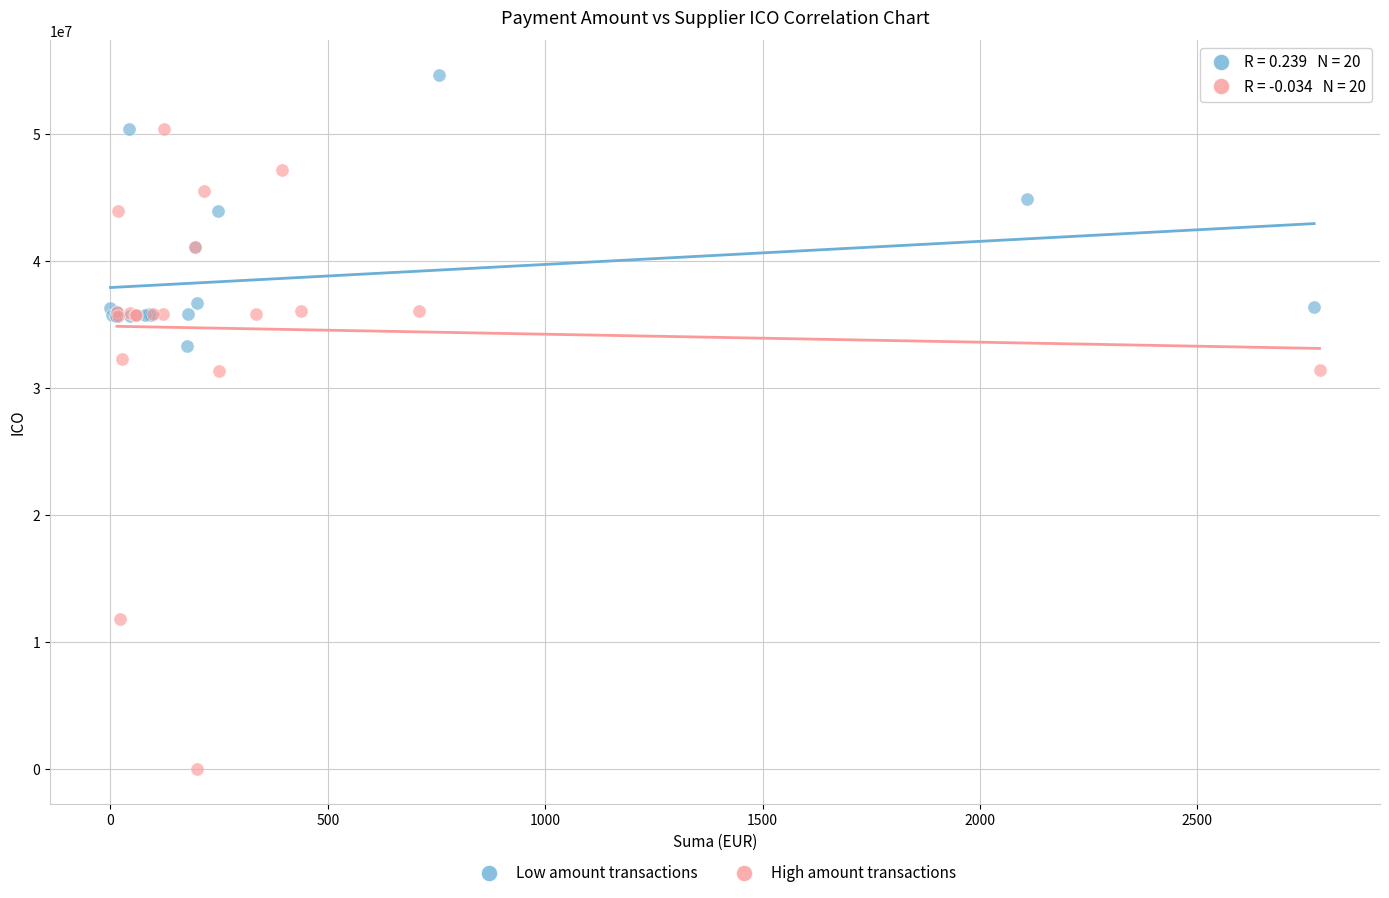

Which series contains the lowest Y value?

High amount transactions